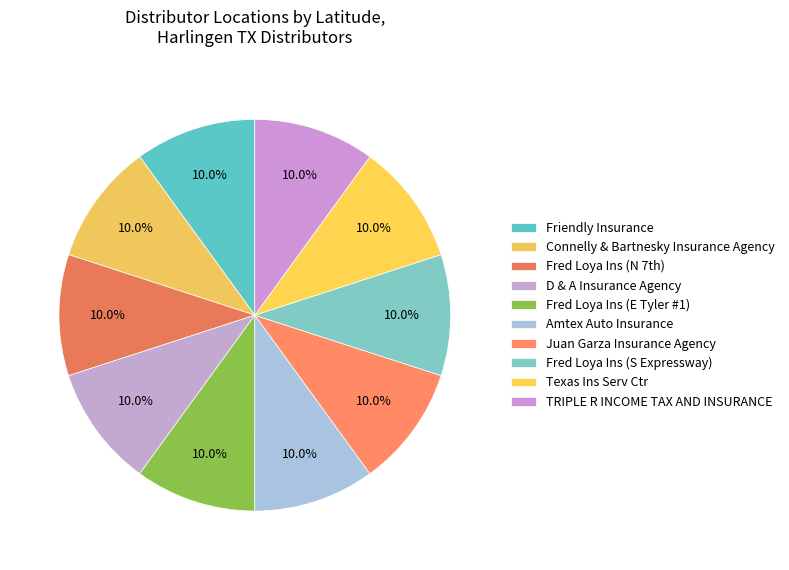

True or false: Connelly & Bartnesky Insurance Agency accounts for 10% of the total.

True